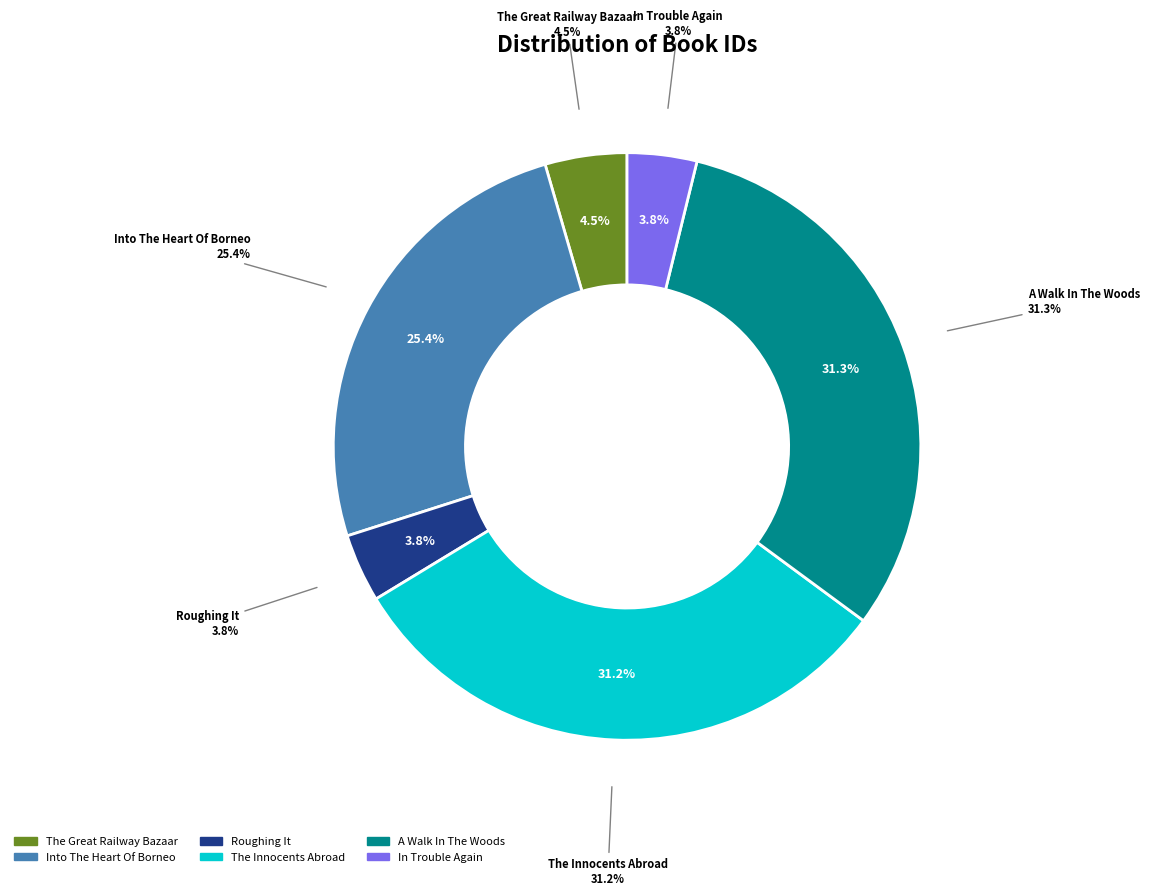

Which slice is the smallest?

Roughing It